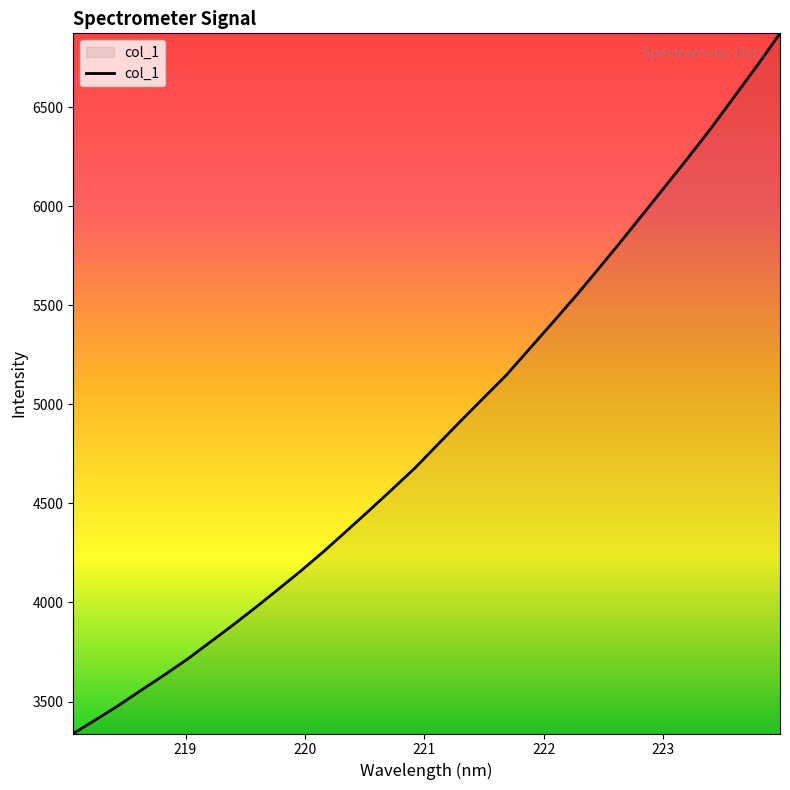

What is the minimum value shown in the chart?

3338.7